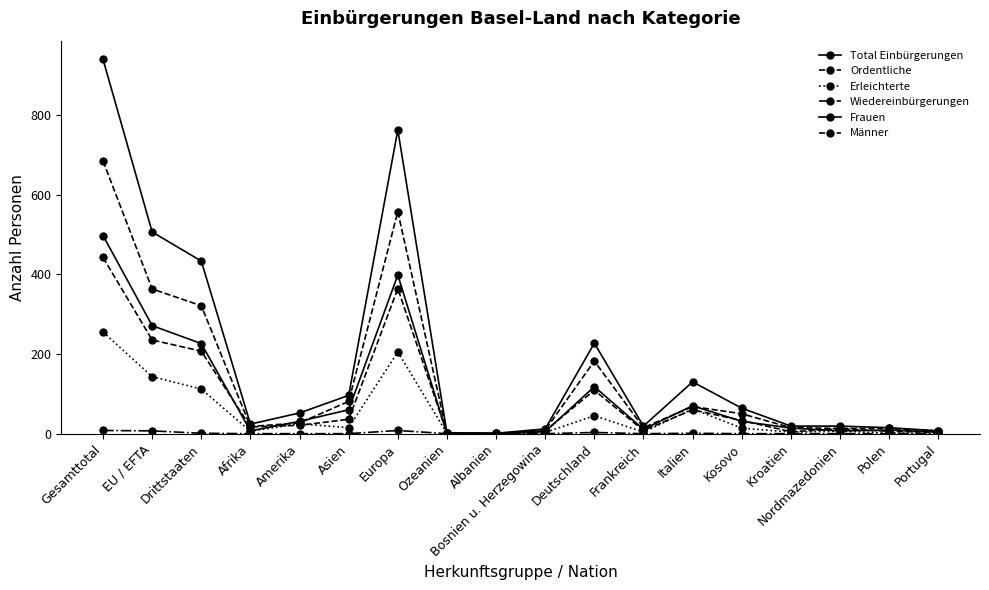

True or false: Total Einbürgerungen and Männer cross at least once.

False